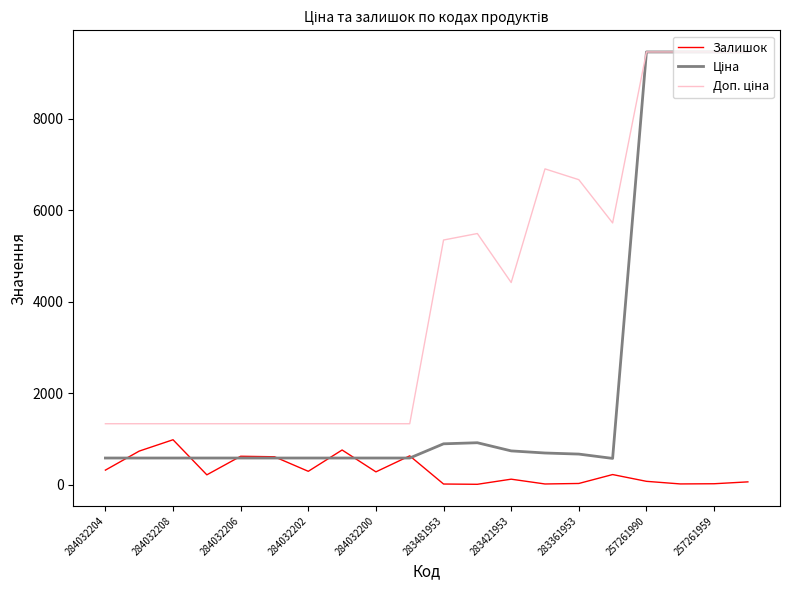

What is the maximum value shown in the chart?

9458.9